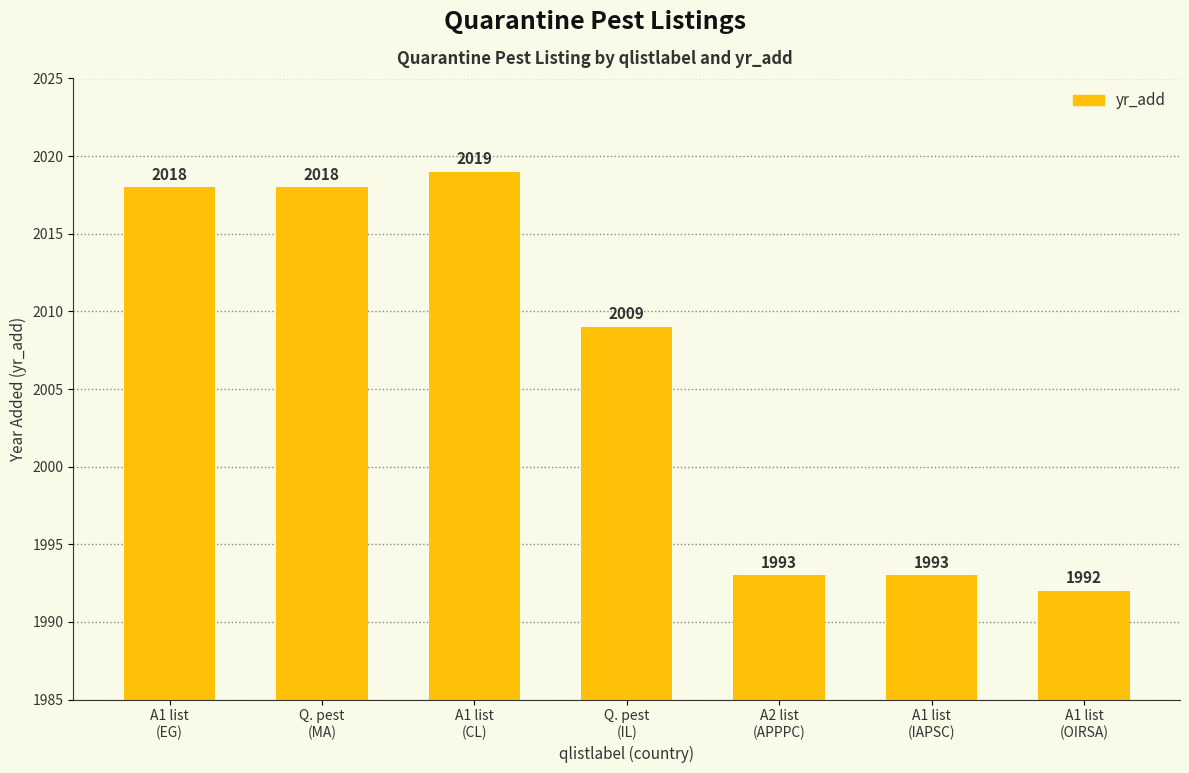

Are the bars grouped side by side (vs. stacked)?

No